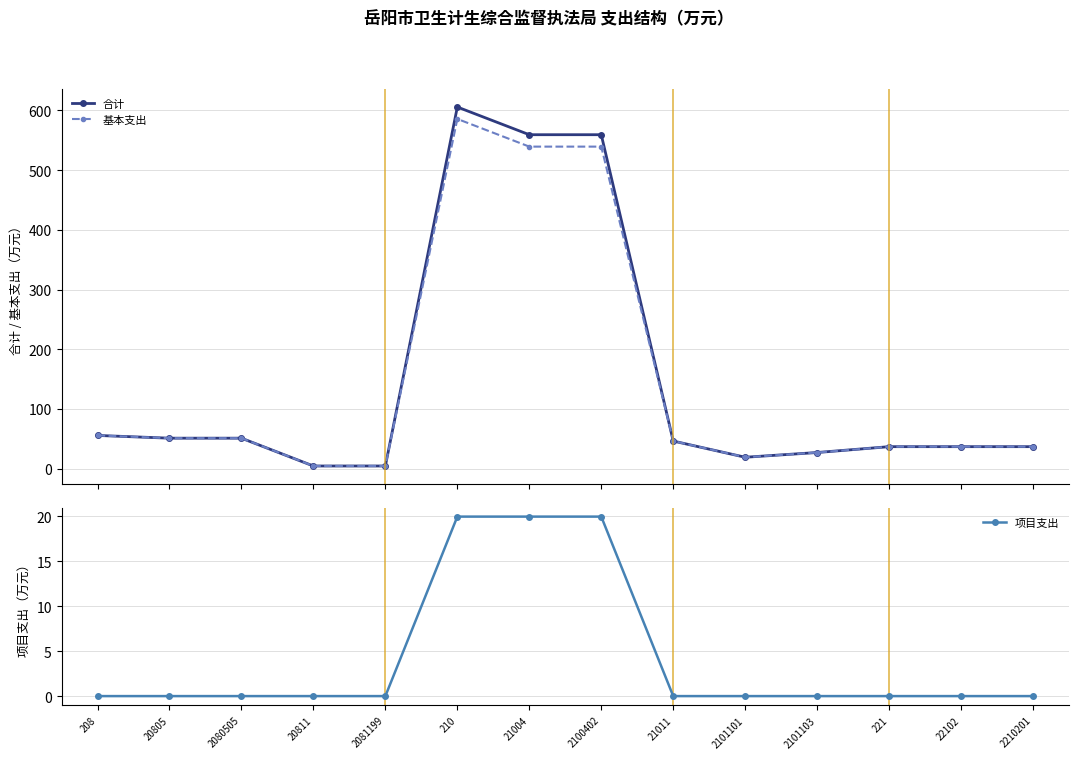

What value does the 基本支出 series have at 22102?

36.9